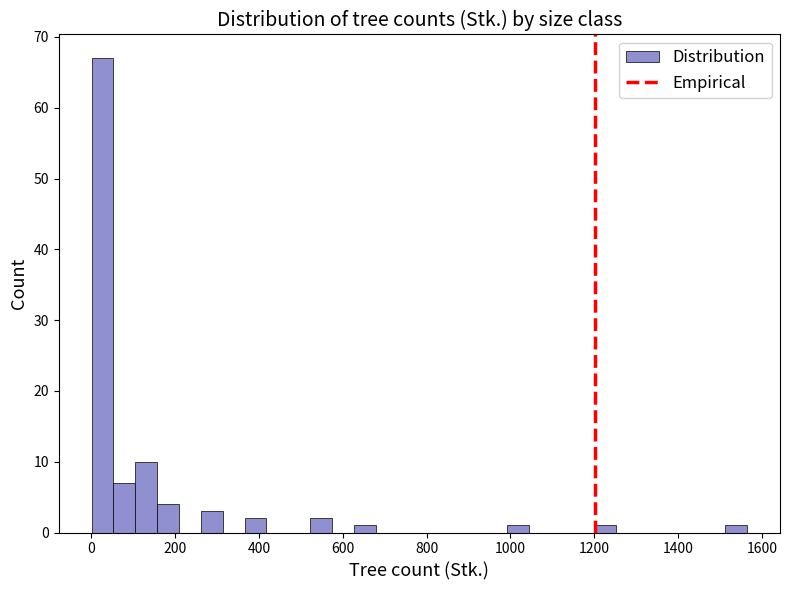

Read against the x-axis, roughly where is the centre of the tallest bar?

20